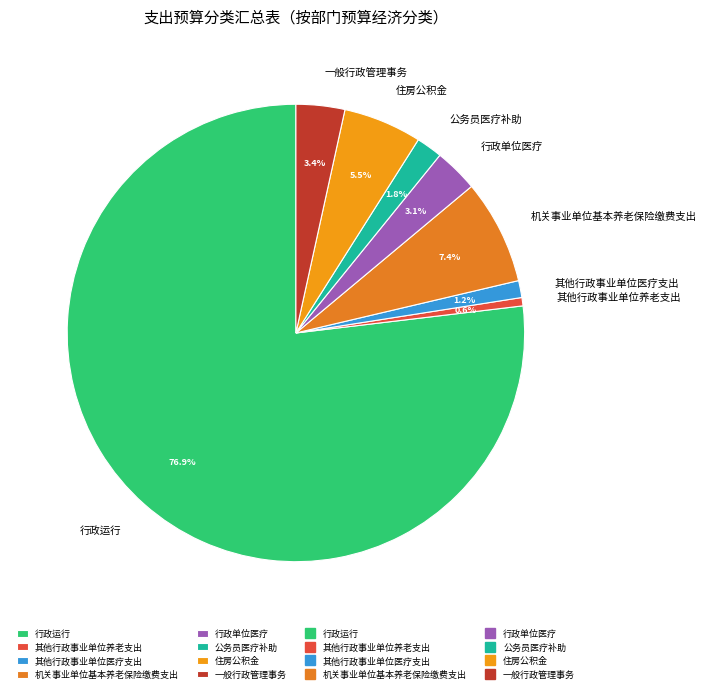

Is the sum of 住房公积金 and 行政单位医疗 greater than half?

No